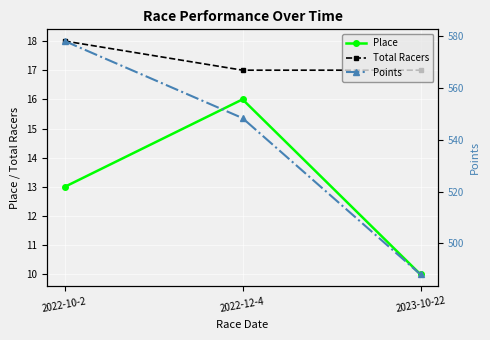

What is the value of the Total Racers point at the 2nd from the left?

17